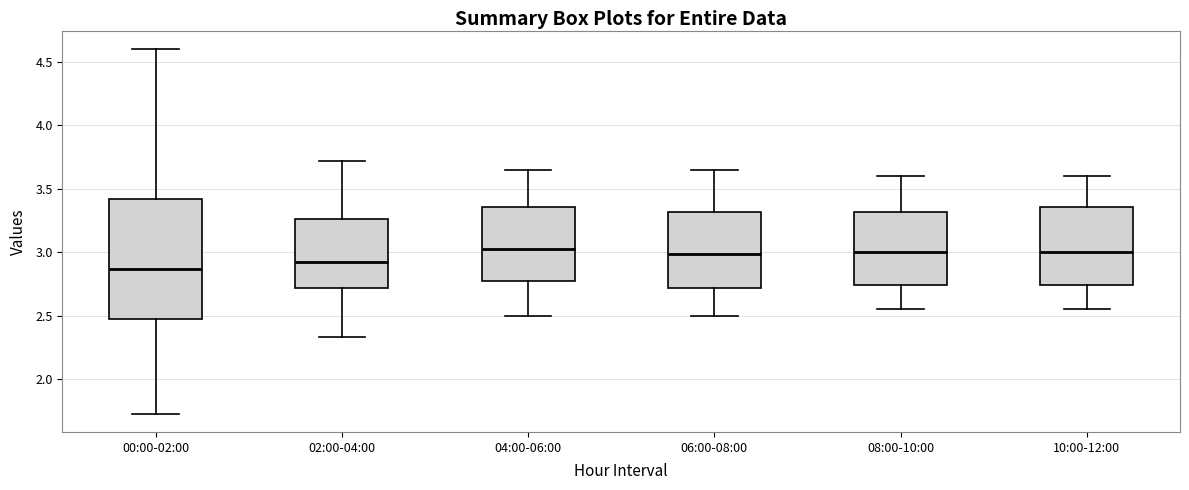

Reading left to right, transcribe this box plot: for each box, give where its median line is, the range the box spans, and where its two whiskers end, as read against the y-axis. The values are not printed on the chart, so give them approximately, as read against the axis.

00:00-02:00: median 2.85, box 2.50 to 3.40, whiskers 1.75 to 4.60
02:00-04:00: median 2.95, box 2.70 to 3.25, whiskers 2.35 to 3.70
04:00-06:00: median 3.05, box 2.75 to 3.35, whiskers 2.50 to 3.65
06:00-08:00: median 3.00, box 2.70 to 3.30, whiskers 2.50 to 3.65
08:00-10:00: median 3.00, box 2.75 to 3.30, whiskers 2.55 to 3.60
10:00-12:00: median 3.00, box 2.75 to 3.35, whiskers 2.55 to 3.60